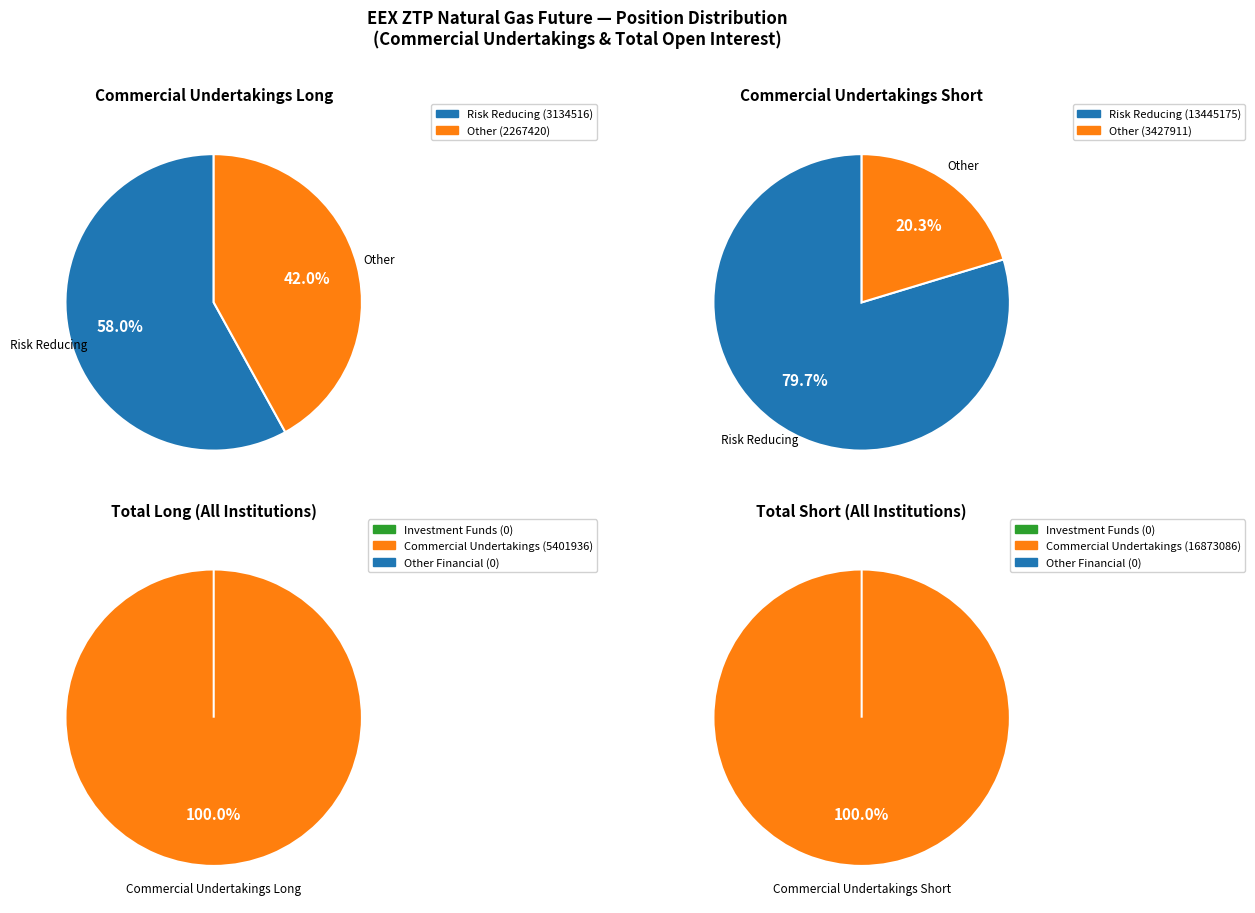

True or false: 2 accounts for 6% of the total.

False